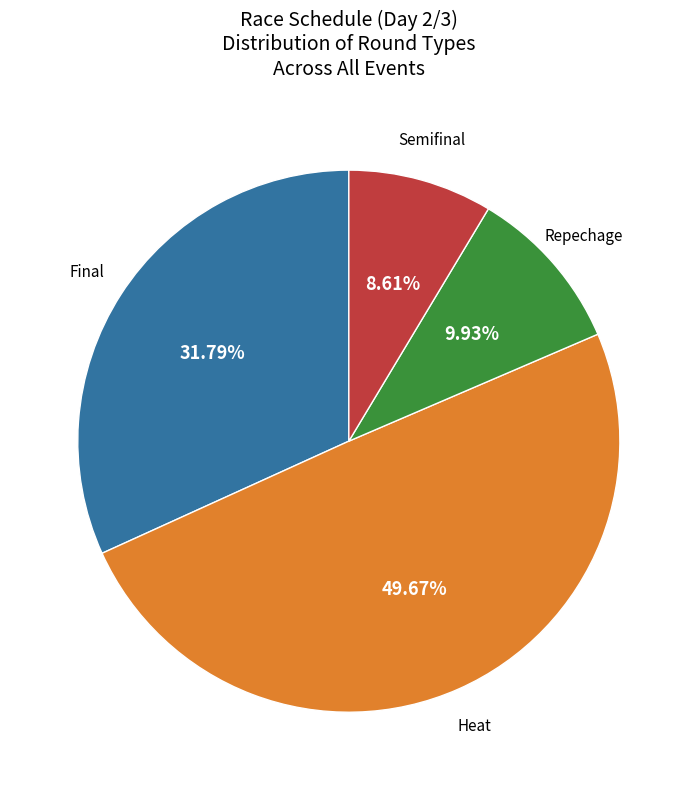

Does any single category account for the majority?

No